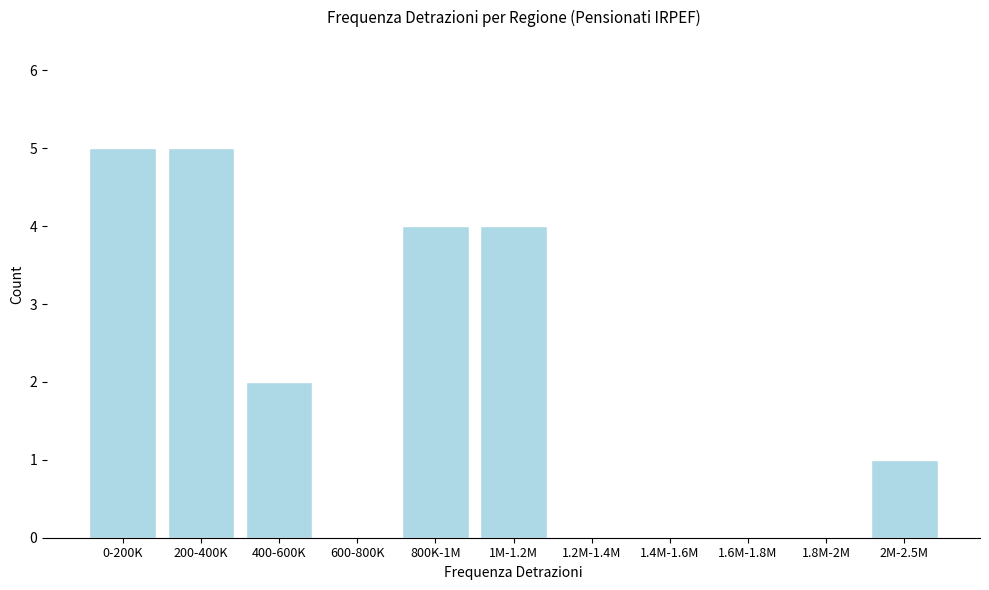

Reading left to right, what are all the values shown in this chart?

0-200K=5	200-400K=5	400-600K=2	600-800K=0	800K-1M=4	1M-1.2M=4	1.2M-1.4M=0	1.4M-1.6M=0	1.6M-1.8M=0	1.8M-2M=0	2M-2.5M=1